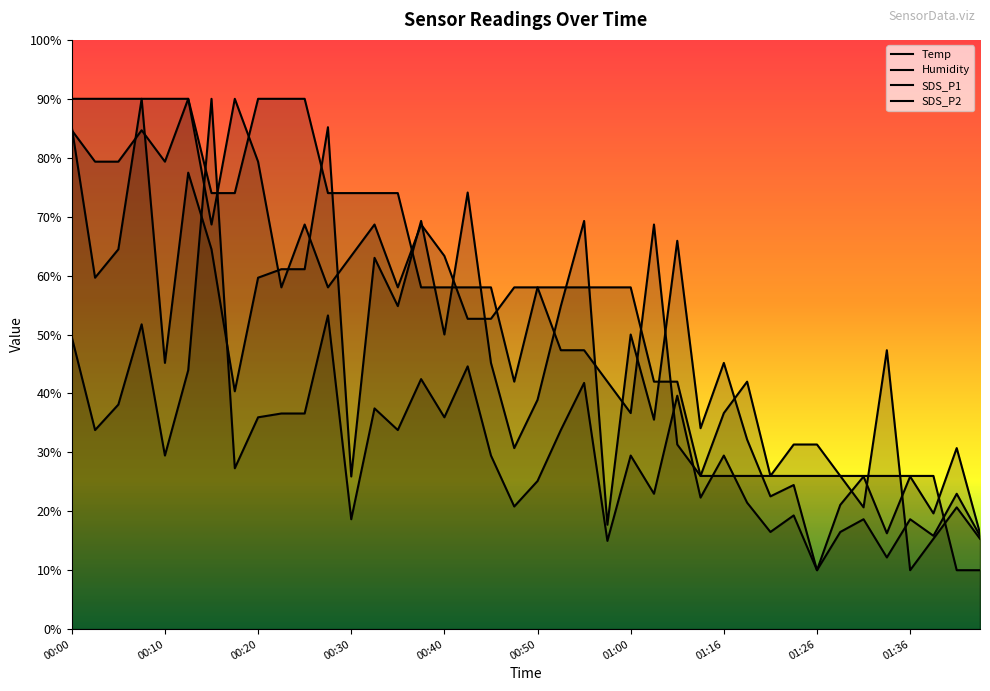

Which has a higher value, 00:03 or 00:20?

00:03